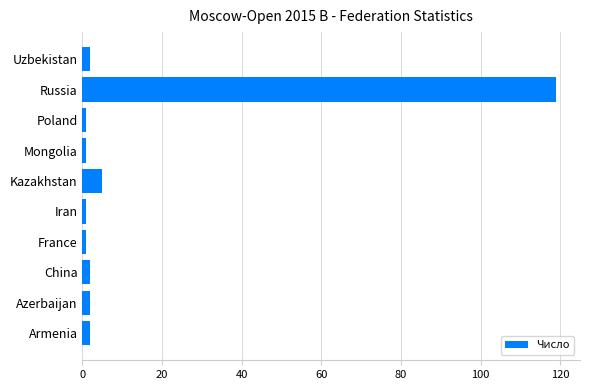

Does the chart contain any negative values?

No